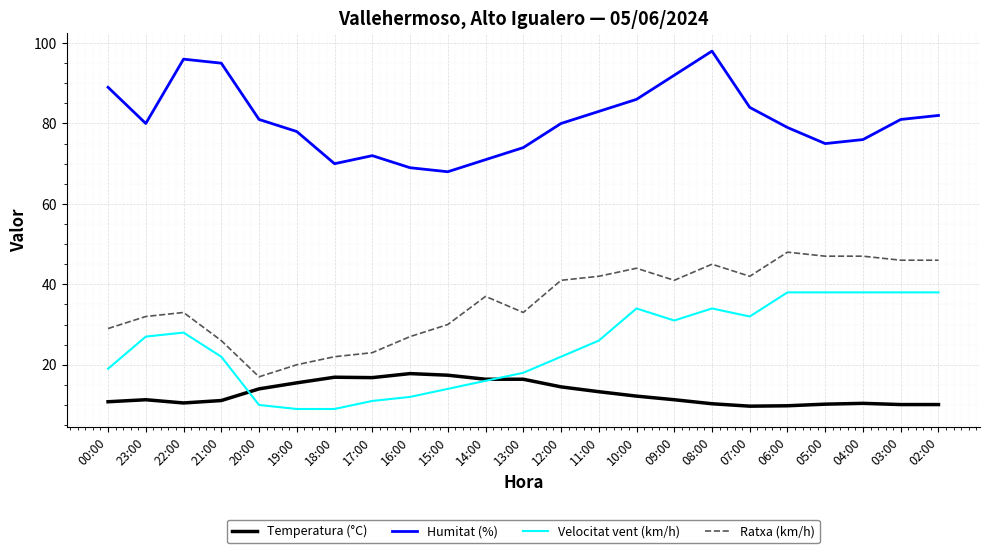

At 06:00, list the series in order from largest to smallest.

Humitat (%), Ratxa (km/h), Velocitat vent (km/h), Temperatura (°C)